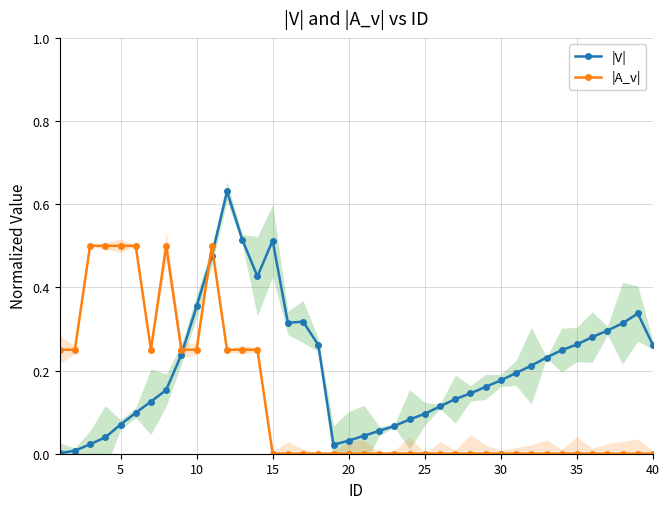

Which series has the largest total across all categories?

|V|